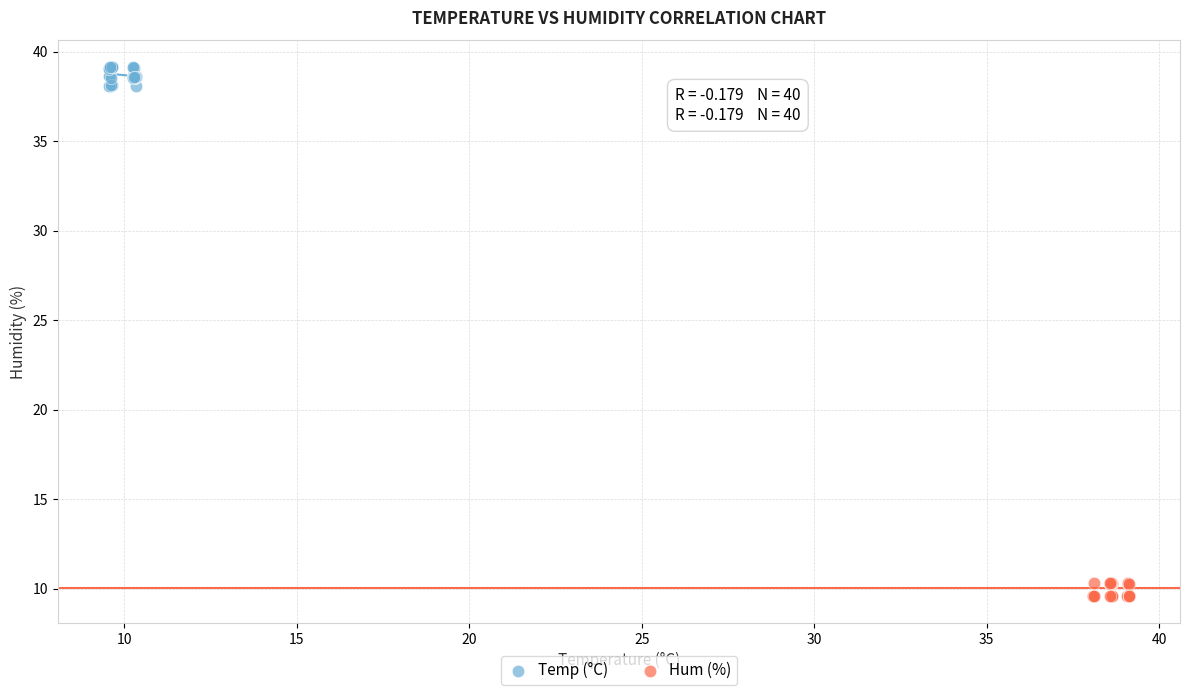

Which series contains the lowest Y value?

Hum (%)